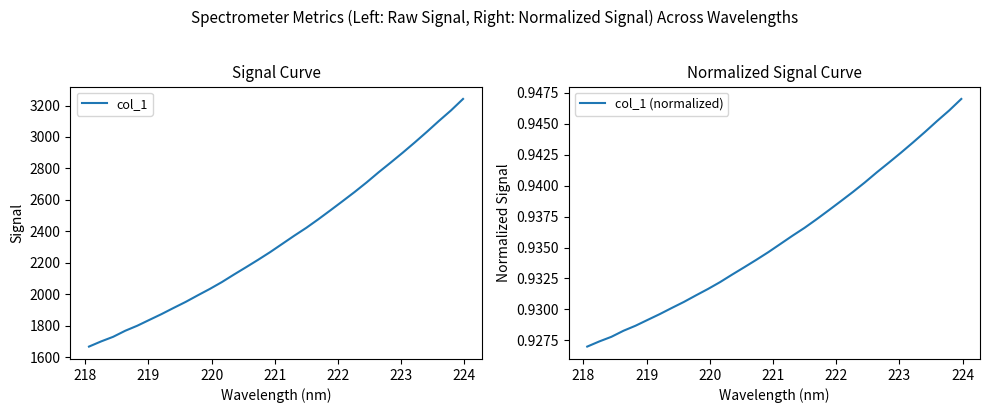

The col_1 (normalized) series shows 0.4 at 18. True or false?

False